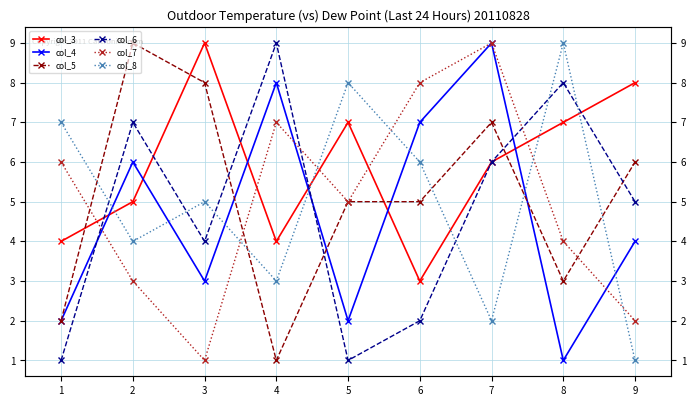

Reading left to right, list all the values displayed in this chart.

col_3: 1=4	2=5	3=9	4=4	5=7	6=3	7=6	8=7	9=8
col_4: 1=2	2=6	3=3	4=8	5=2	6=7	7=9	8=1	9=4
col_5: 1=2	2=9	3=8	4=1	5=5	6=5	7=7	8=3	9=6
col_6: 1=1	2=7	3=4	4=9	5=1	6=2	7=6	8=8	9=5
col_7: 1=6	2=3	3=1	4=7	5=5	6=8	7=9	8=4	9=2
col_8: 1=7	2=4	3=5	4=3	5=8	6=6	7=2	8=9	9=1